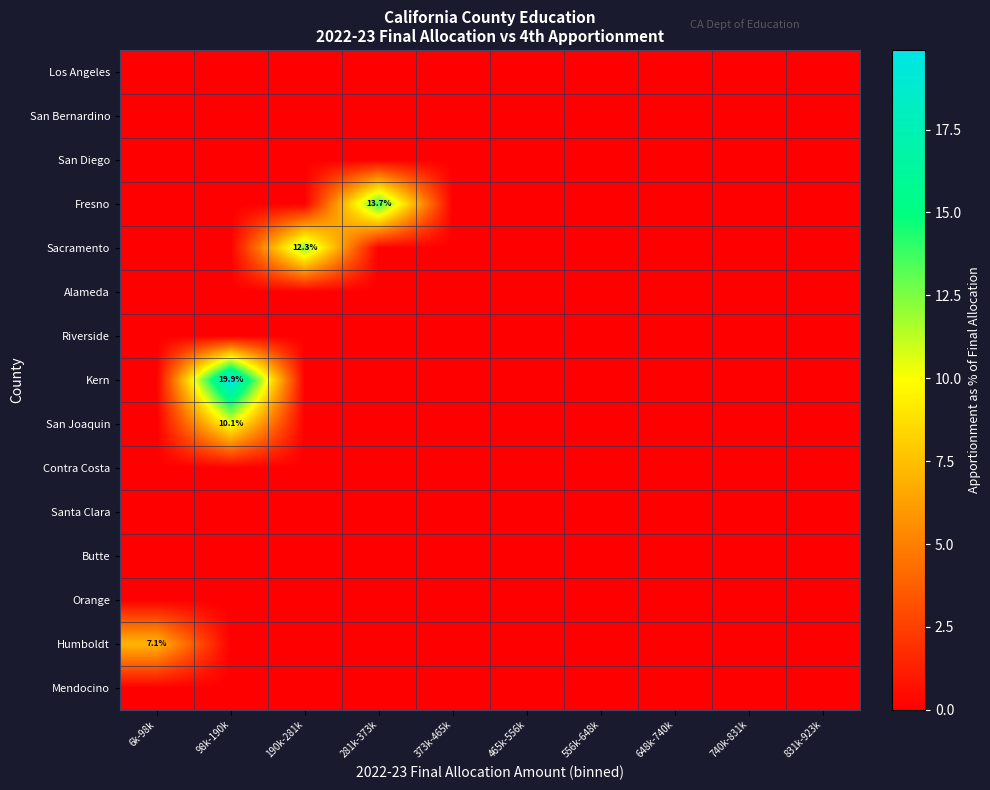

At how many categories does at least one series exceed 12?

3